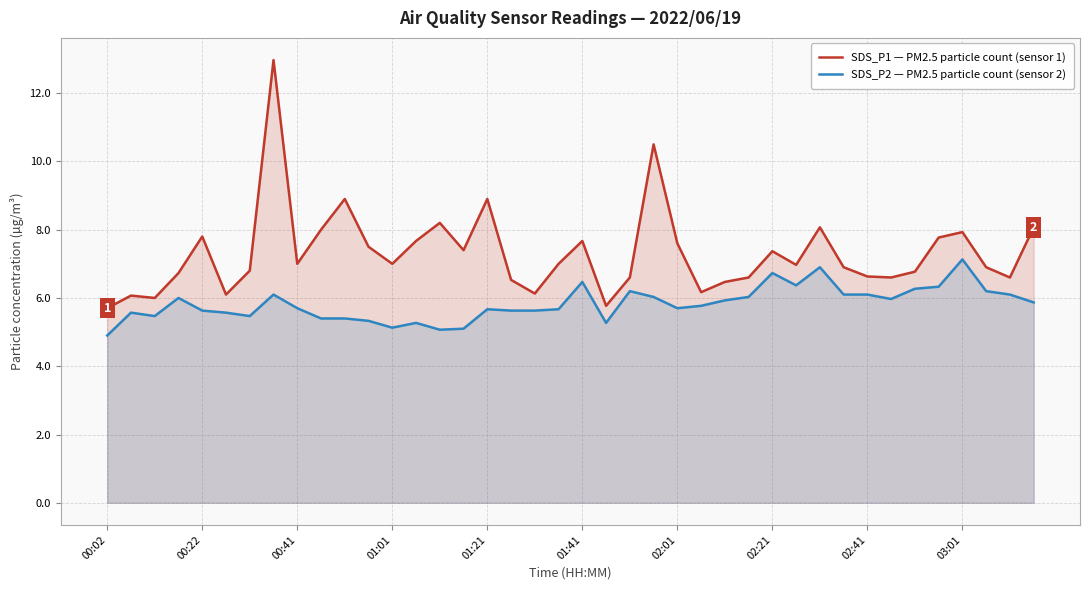

Which series has the largest range (max minus min)?

SDS_P1 — PM2.5 particle count (sensor 1)